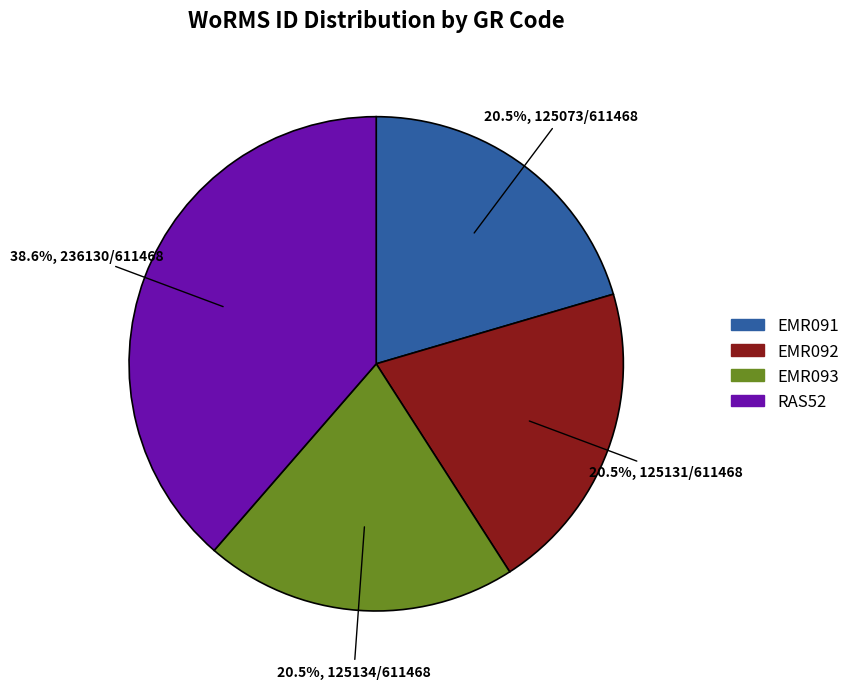

How many slices are in this pie chart?

4